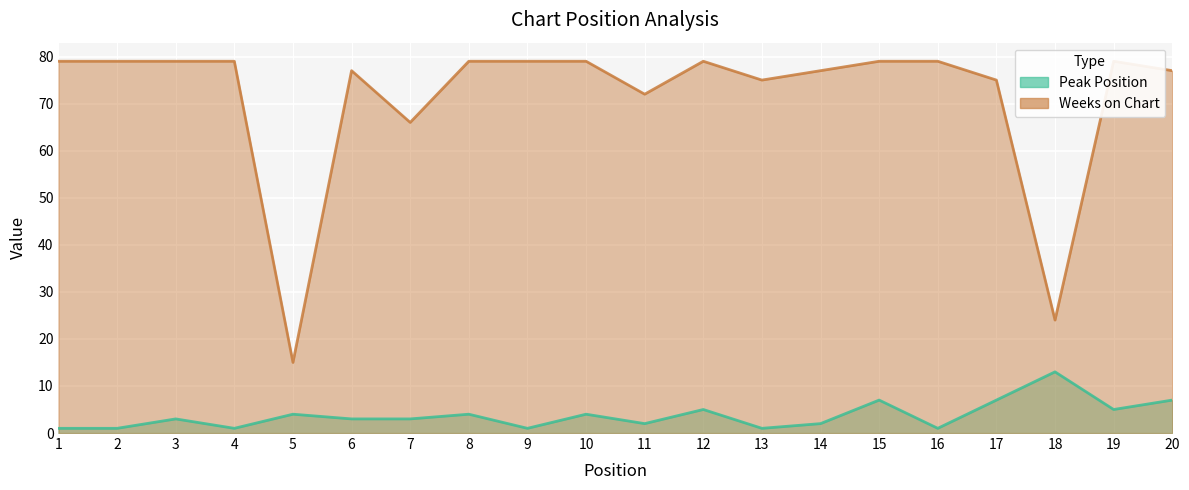

At which category does Peak Position reach its first local peak?

3